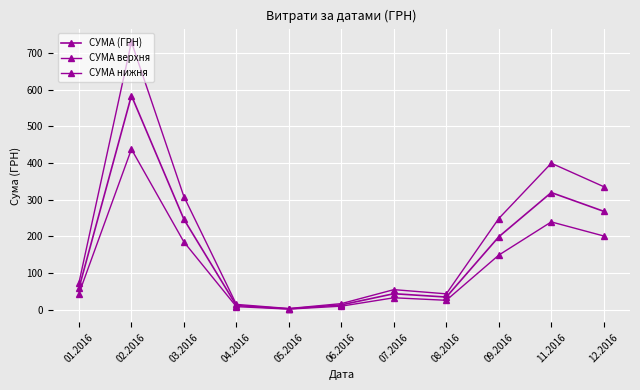

True or false: СУМА верхня and СУМА (ГРН) intersect in this chart.

False